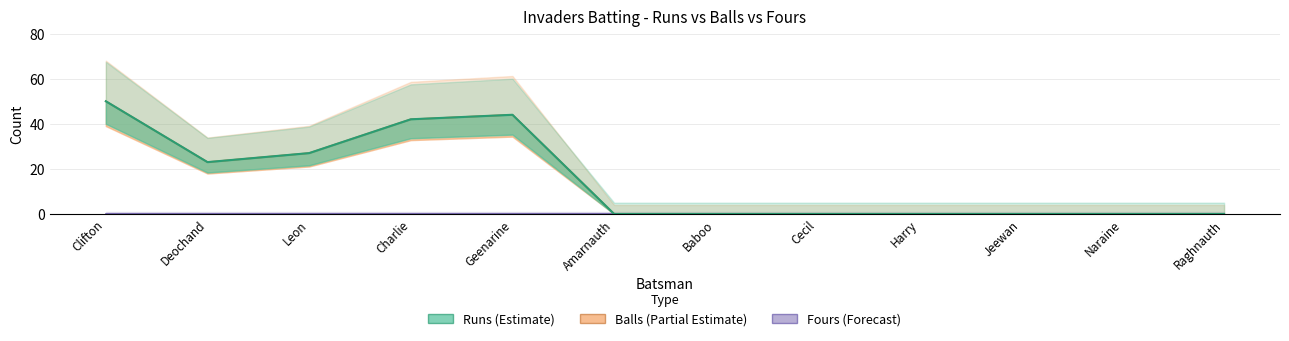

What is the label of the 5th point from the right?

Cecil